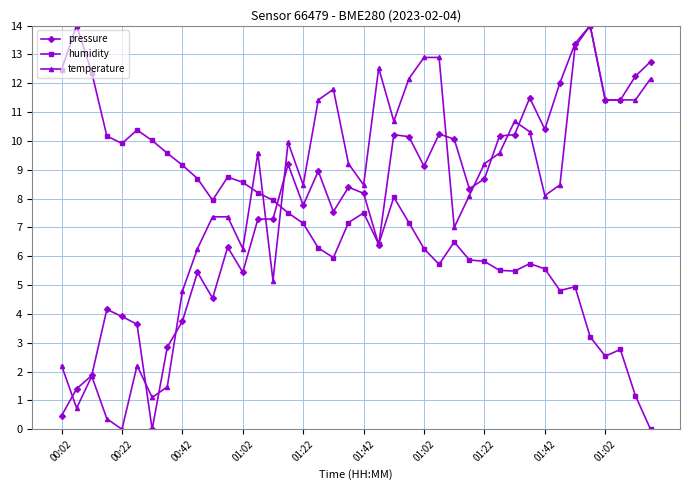

What is the highest value of the pressure series?

14.0